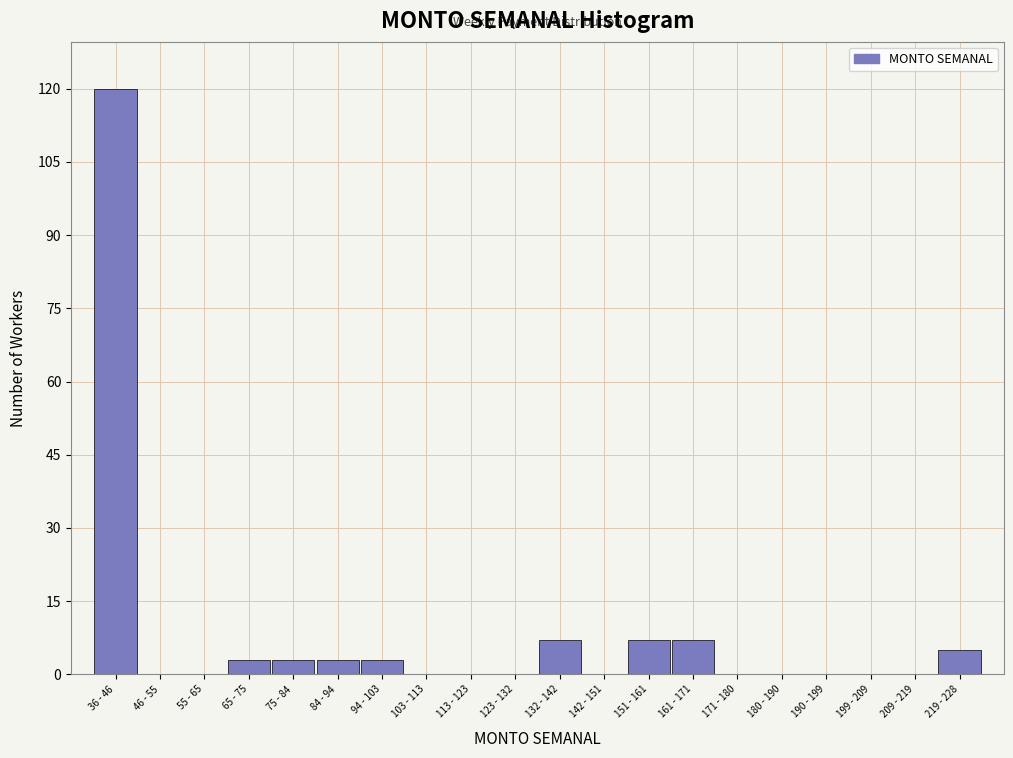

Reading left to right, list all the values displayed in this chart.

36 - 46=120	46 - 55=0	55 - 65=0	65 - 75=3	75 - 84=3	84 - 94=3	94 - 103=3	103 - 113=0	113 - 123=0	123 - 132=0	132 - 142=7	142 - 151=0	151 - 161=7	161 - 171=7	171 - 180=0	180 - 190=0	190 - 199=0	199 - 209=0	209 - 219=0	219 - 228=5